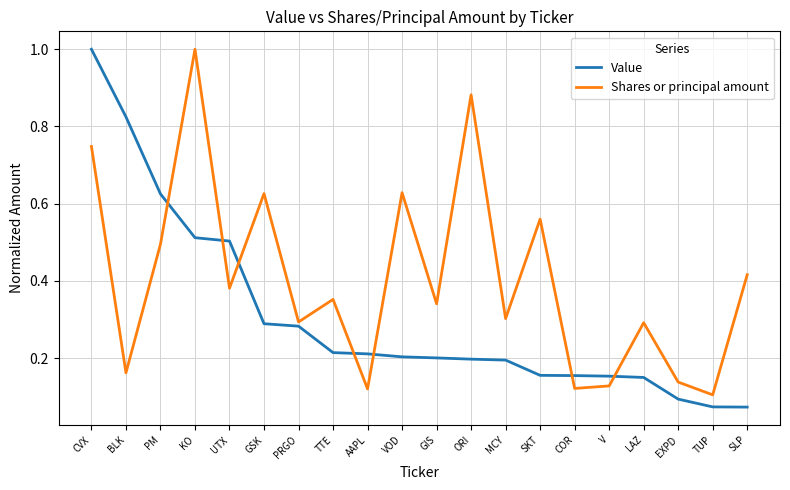

How many times do Shares or principal amount and Value cross each other?

7